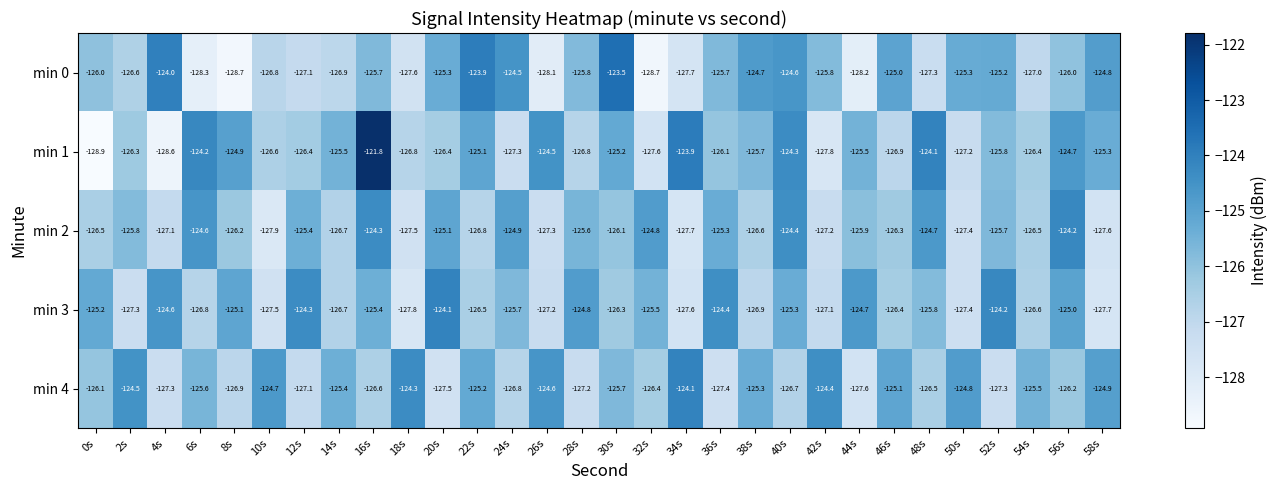

Where is min 3 nearest to the value -125?

56s